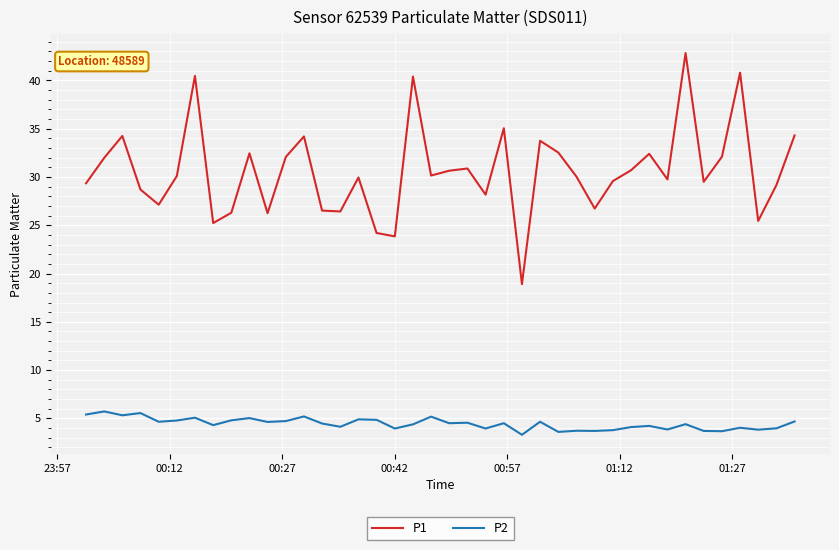

Which series has the largest range (max minus min)?

P1